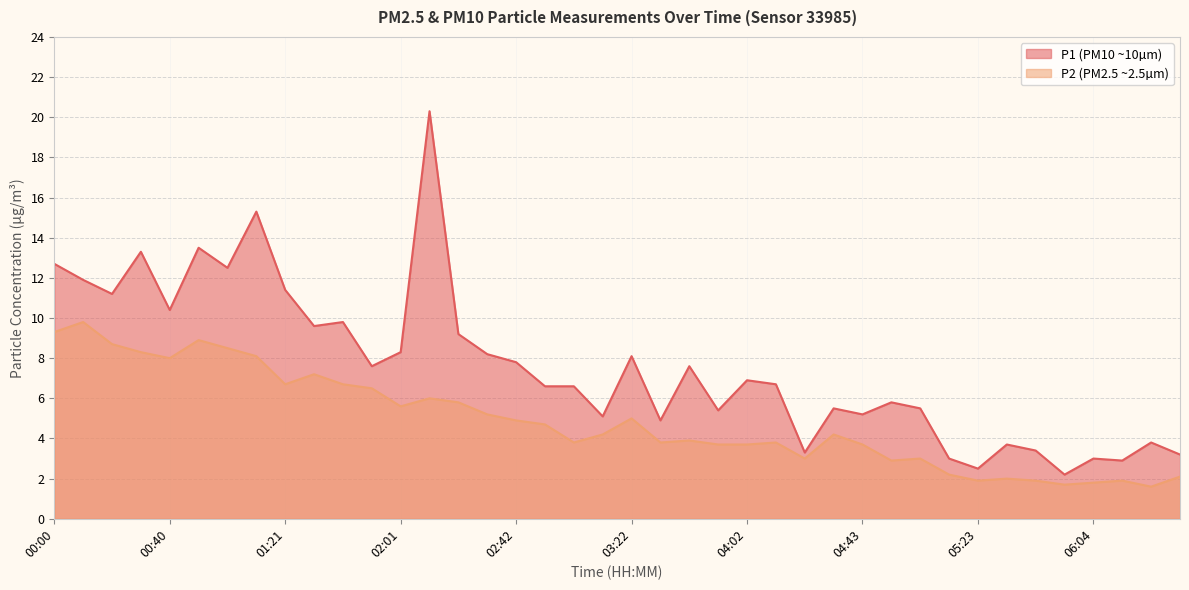

What is the maximum value for P2?

9.8